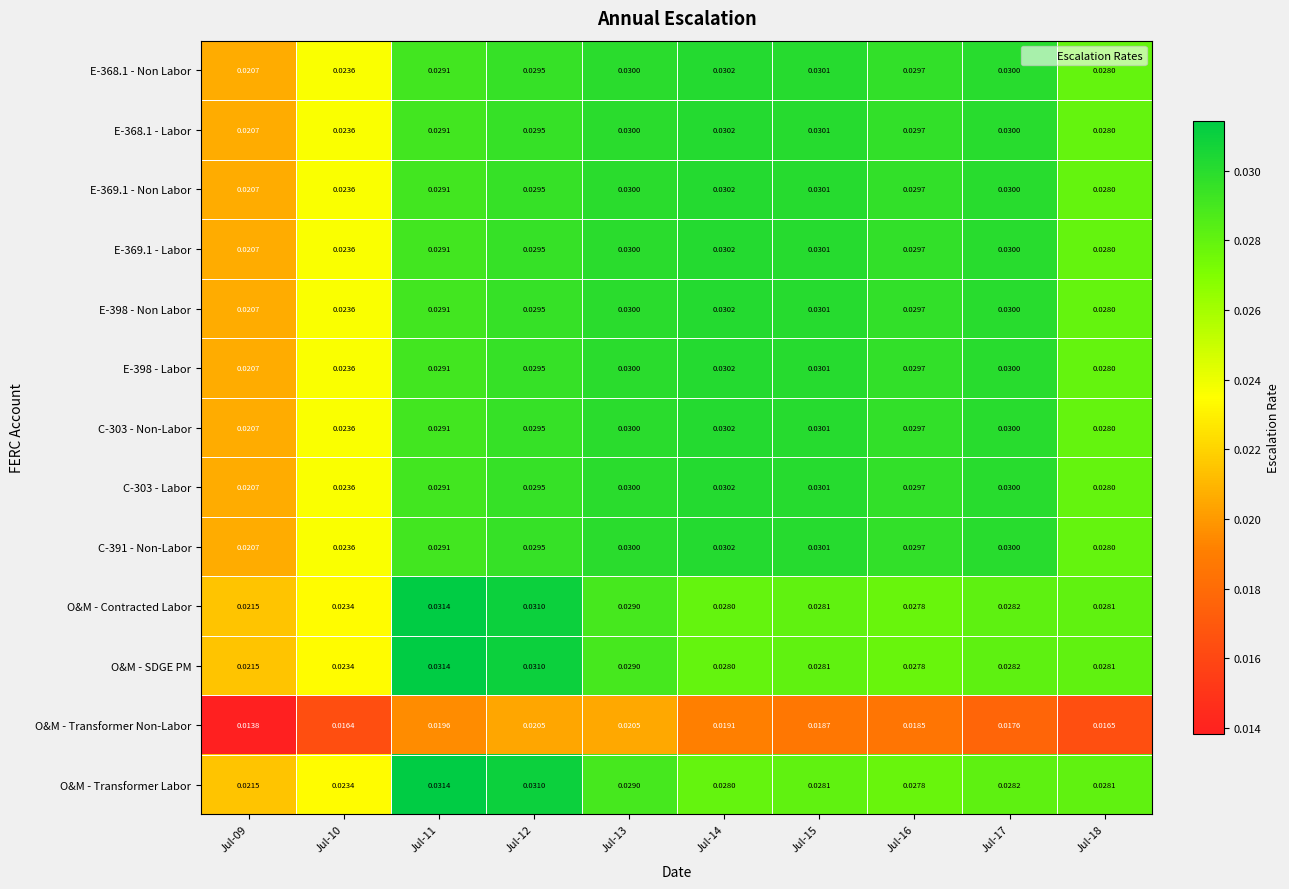

Is the value of E-368.1 - Labor at Jul-12 greater than the value of O&M - SDGE PM at Jul-14?

Yes